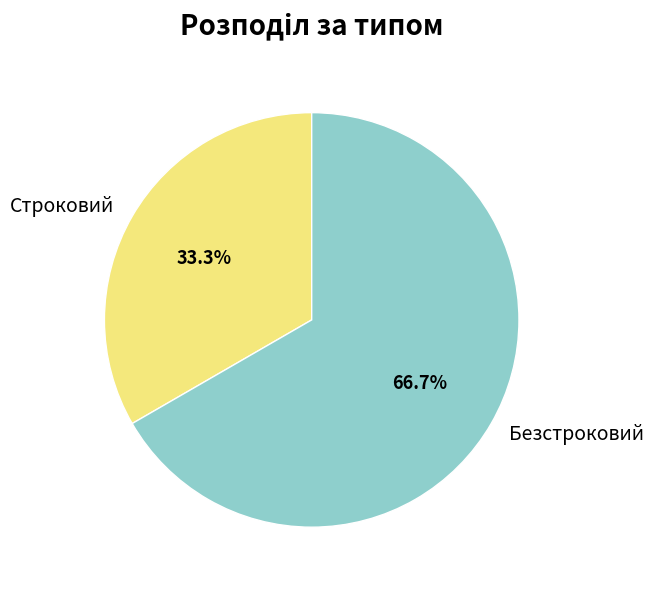

What is the smallest slice in the pie chart?

Строковий